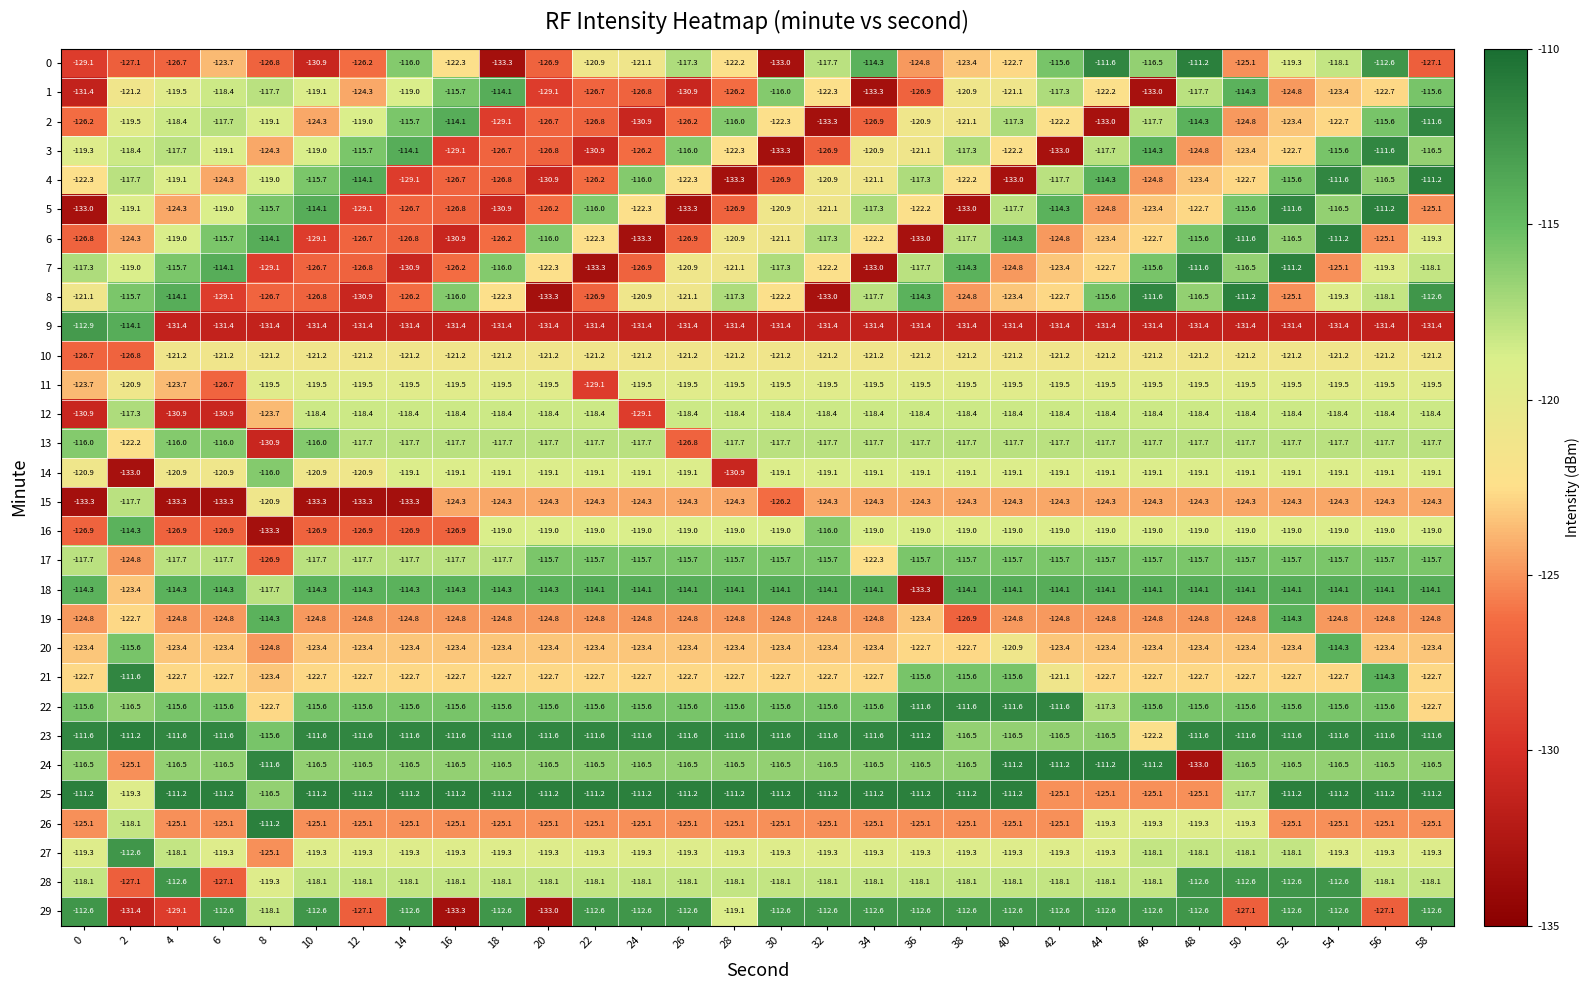

At which category is the sum across all series the highest?

54